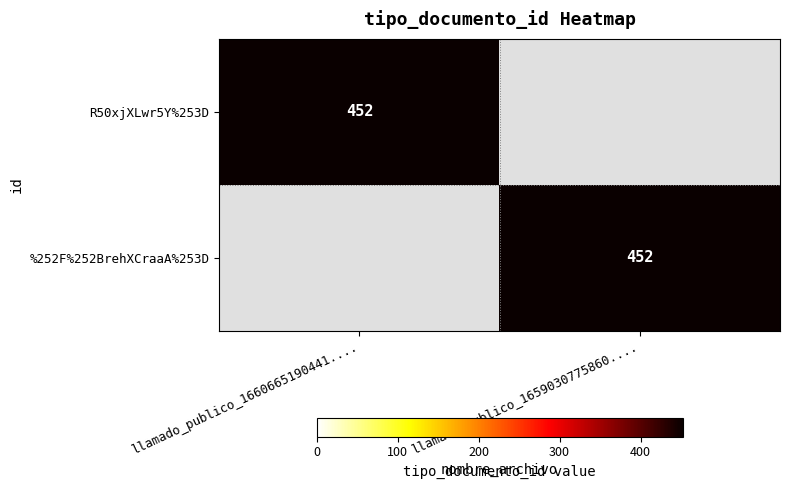

What is the maximum value shown in the chart?

452